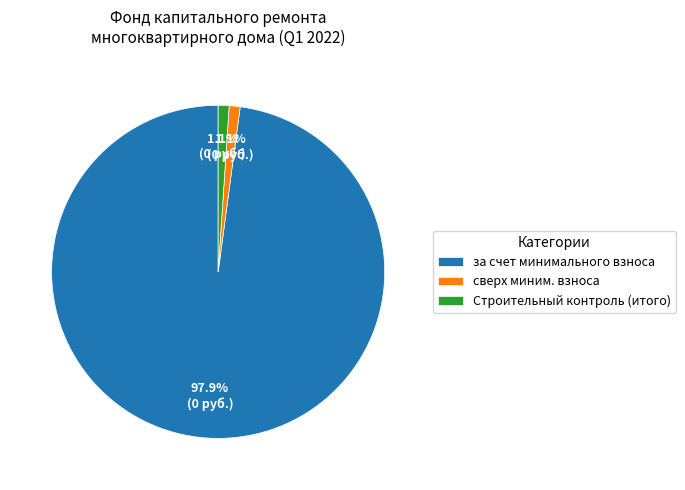

How much of the chart is everything except Строительный контроль (итого)?

98.9%